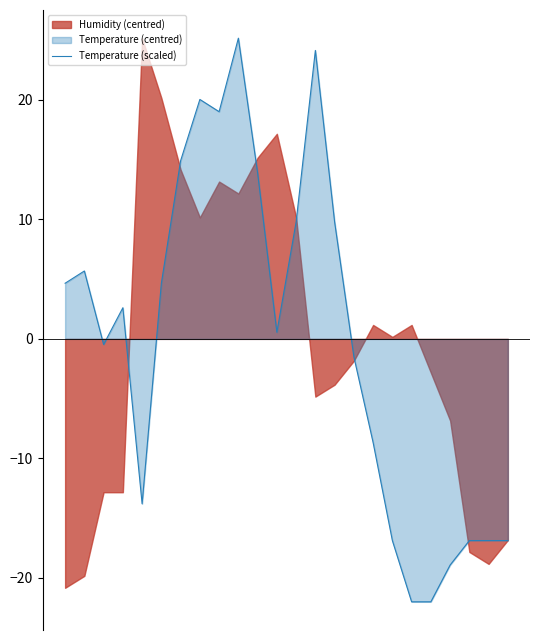

How many values exceed 2?

12